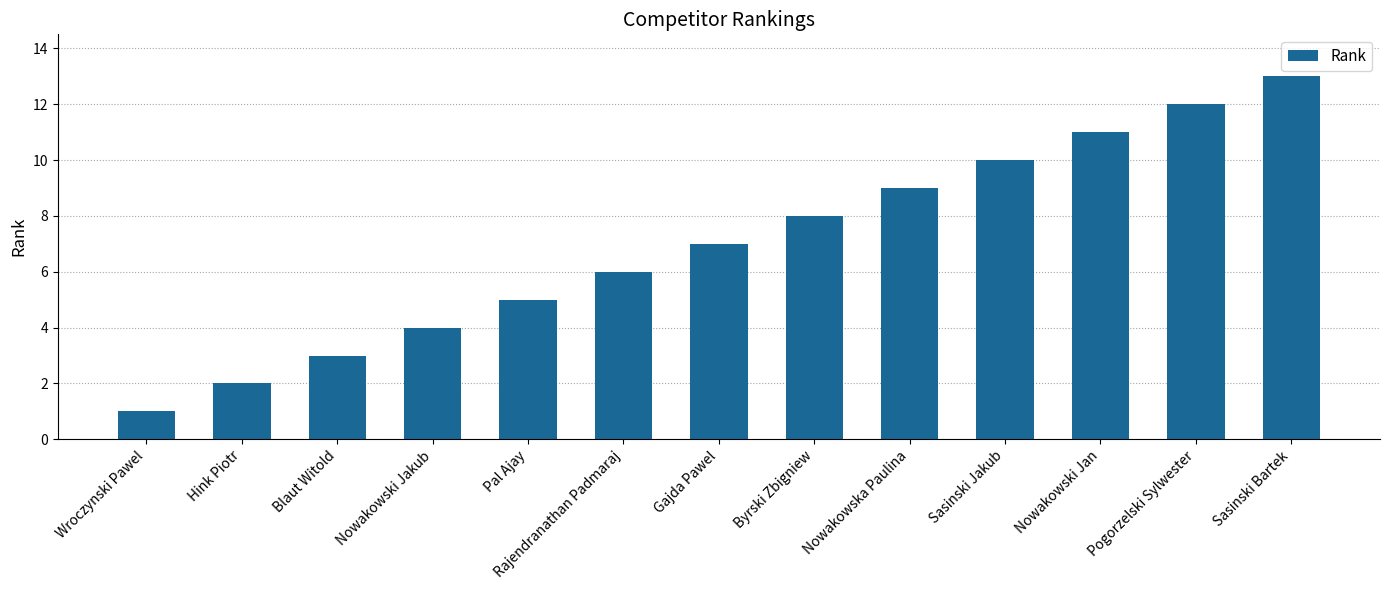

The value at Blaut Witold is 3. True or false?

True